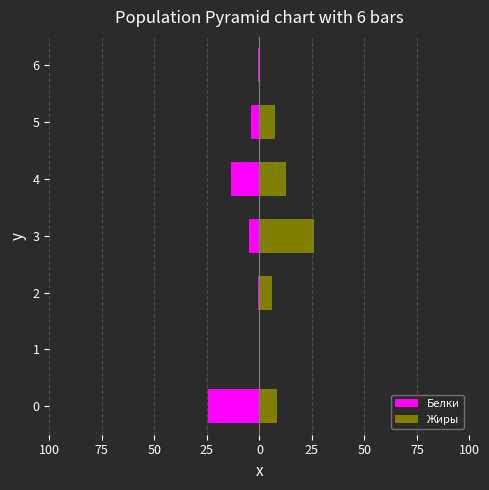

What is the difference between the maximum and minimum values in the Жиры series?

25.9